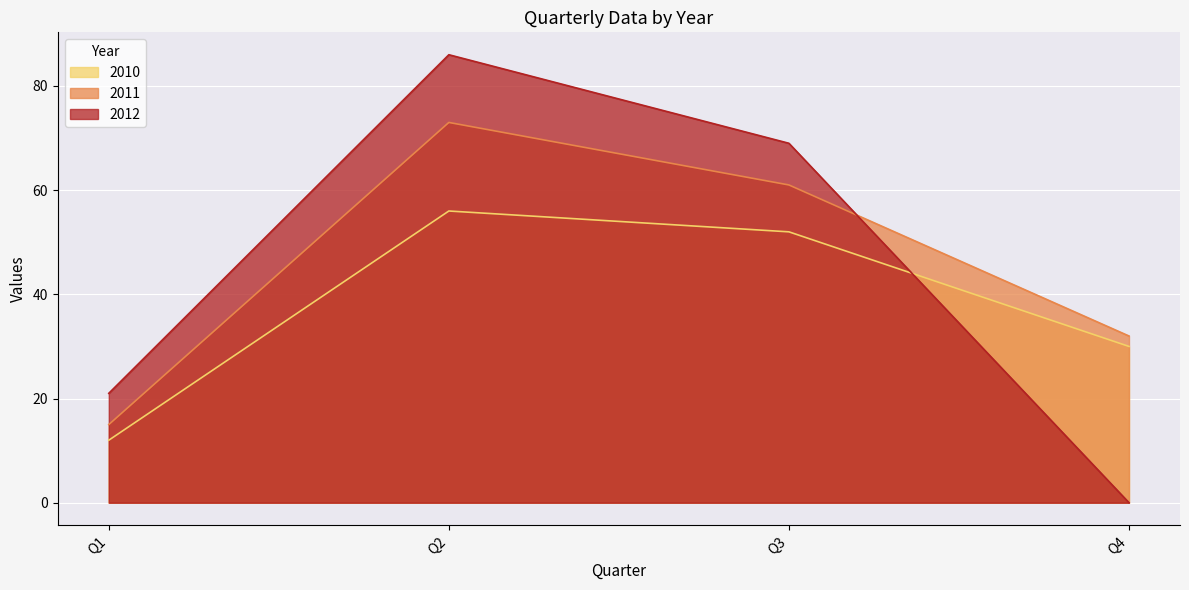

What is the spread (max minus min) of values at Q2?

30